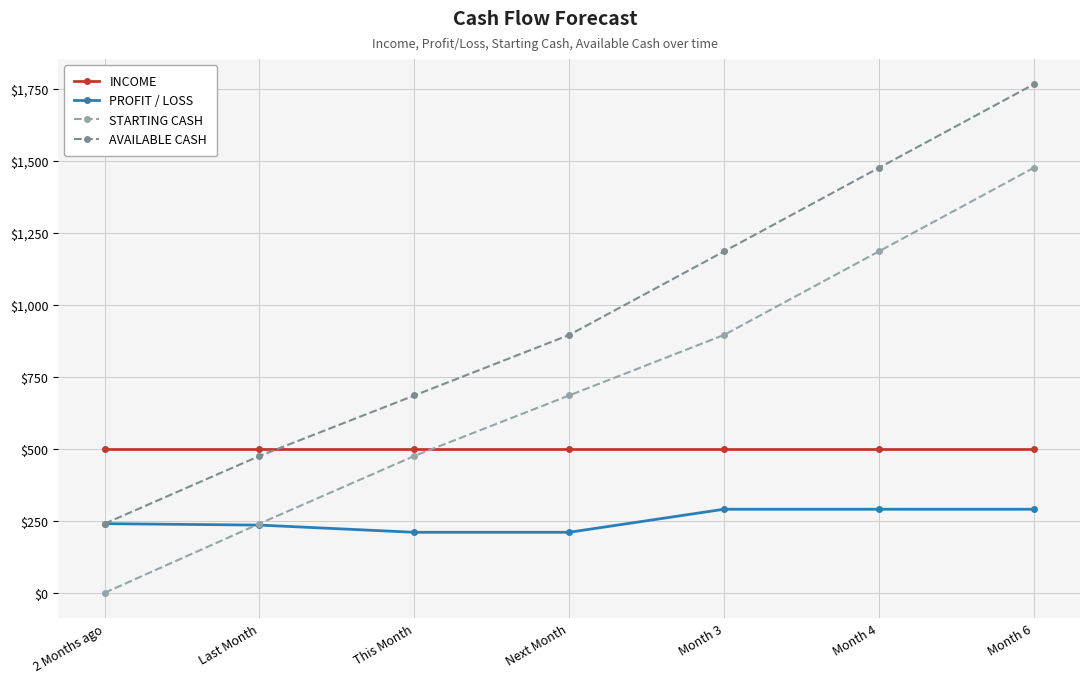

Is it true that AVAILABLE CASH equals 1765 at Month 6?

True